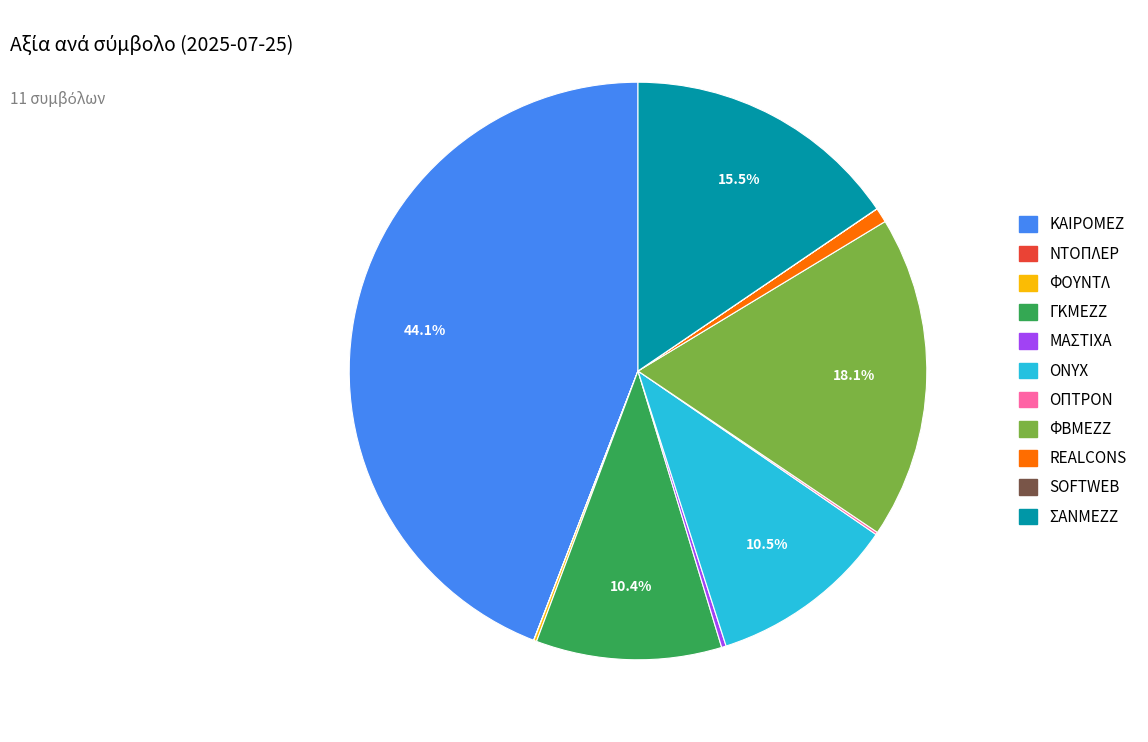

To the nearest percent, what is the average slice percentage?

9%